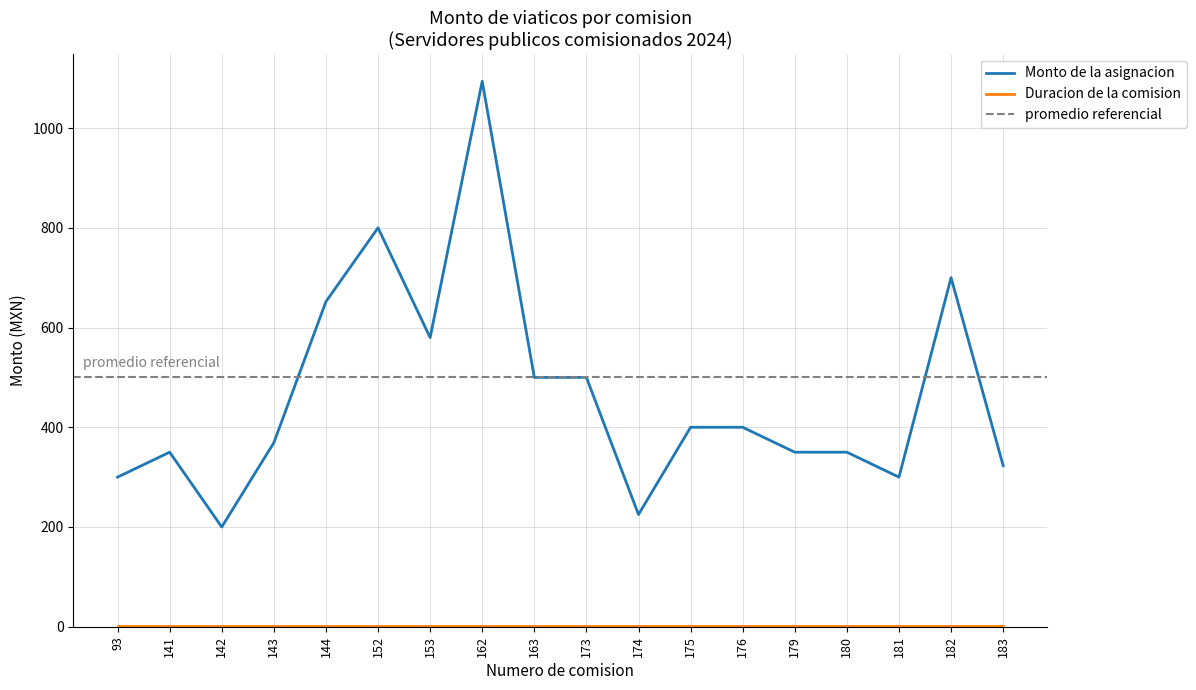

List the labels in order of value, largest first.

162, 152, 182, 144, 153, 163, 173, 175, 176, 143, 141, 179, 180, 183, 93, 181, 174, 142